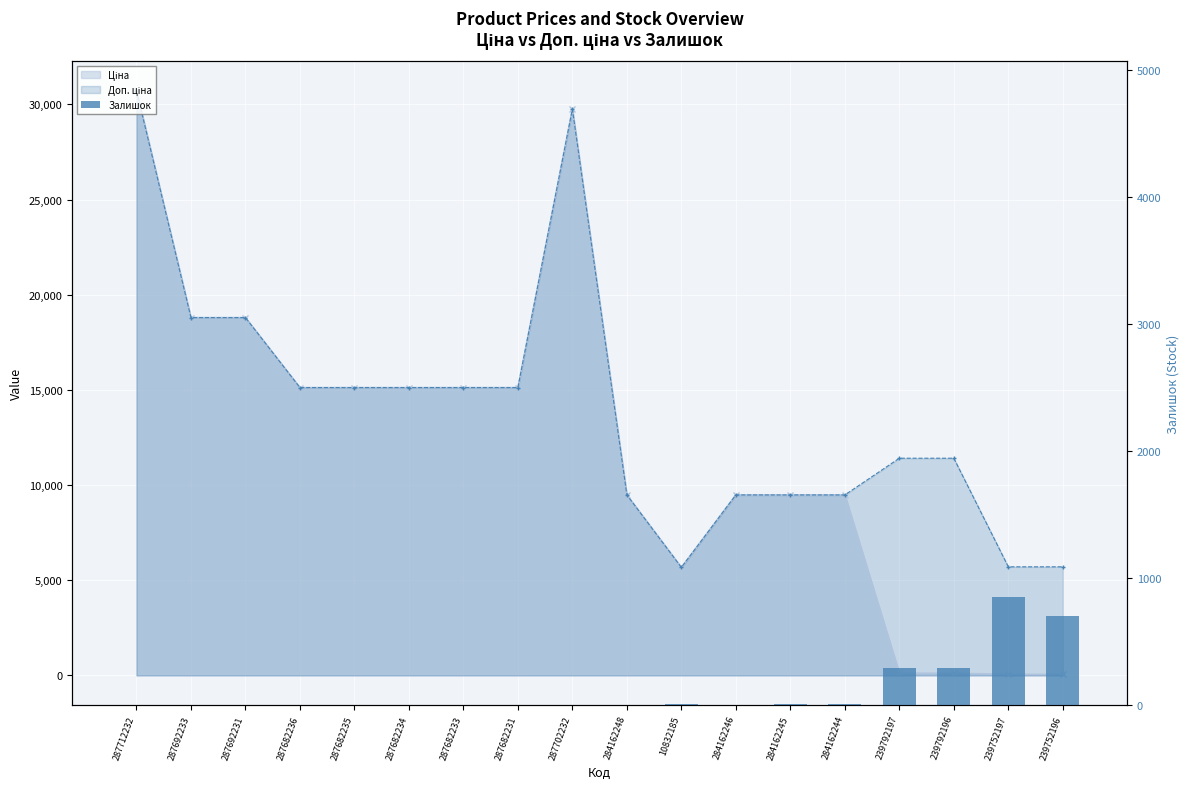

What value does the Ціна series have at 284162245?

9480.1